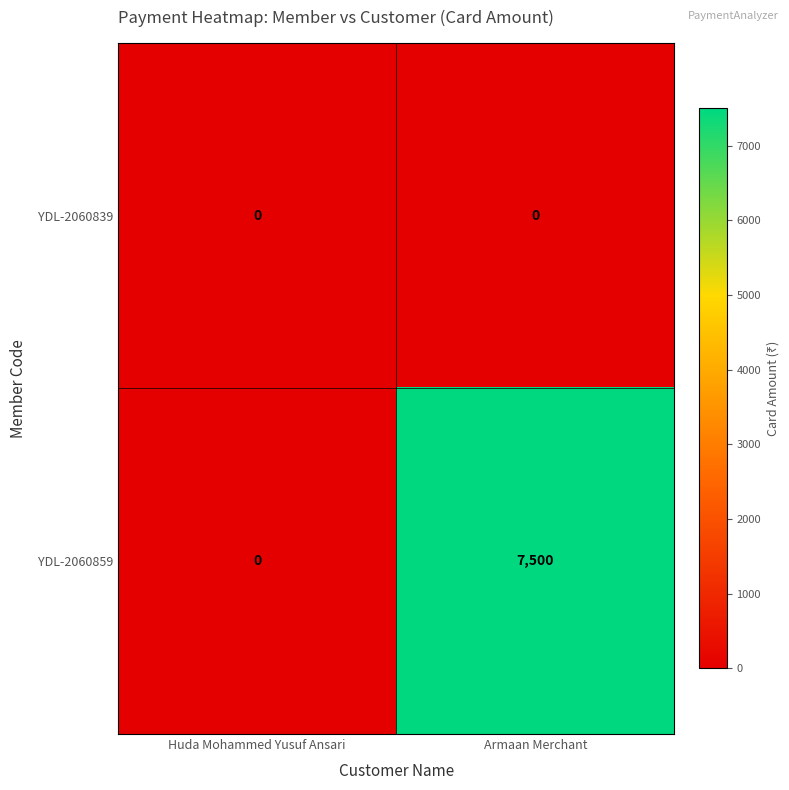

What is the difference between the highest and lowest values at Armaan Merchant?

7500